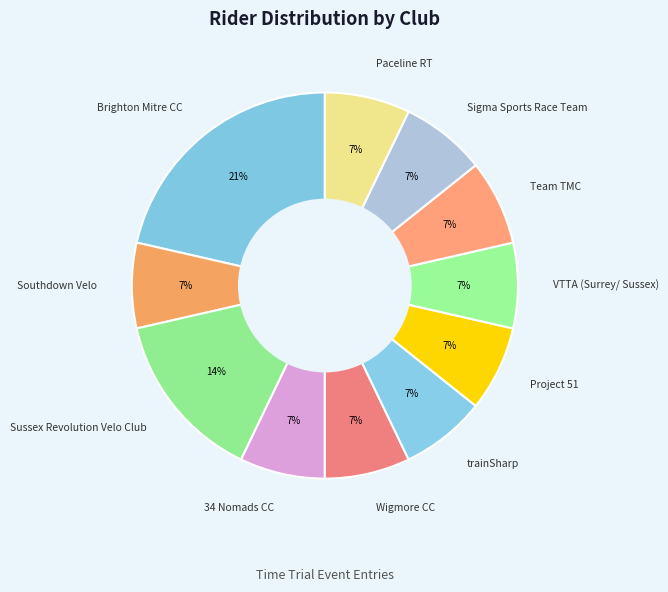

Is it true that Sigma Sports Race Team is 7% of the pie?

True